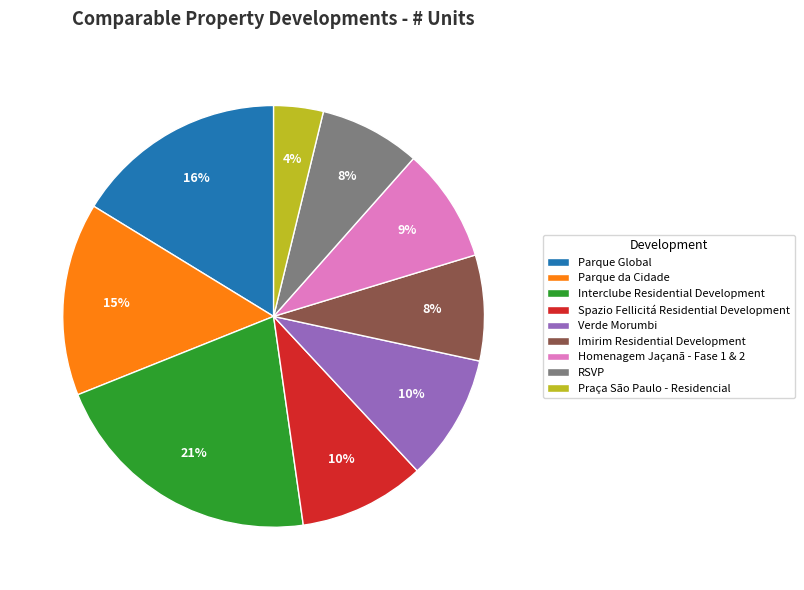

To the nearest percent, what is the difference between the Parque da Cidade and Imirim Residential Development slice percentages?

7%